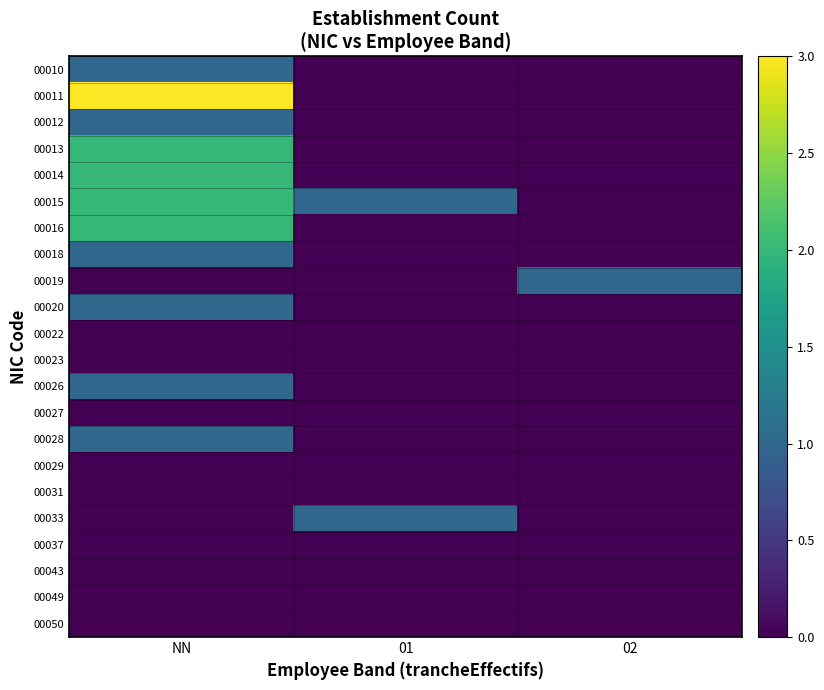

How many series are shown in this chart?

22